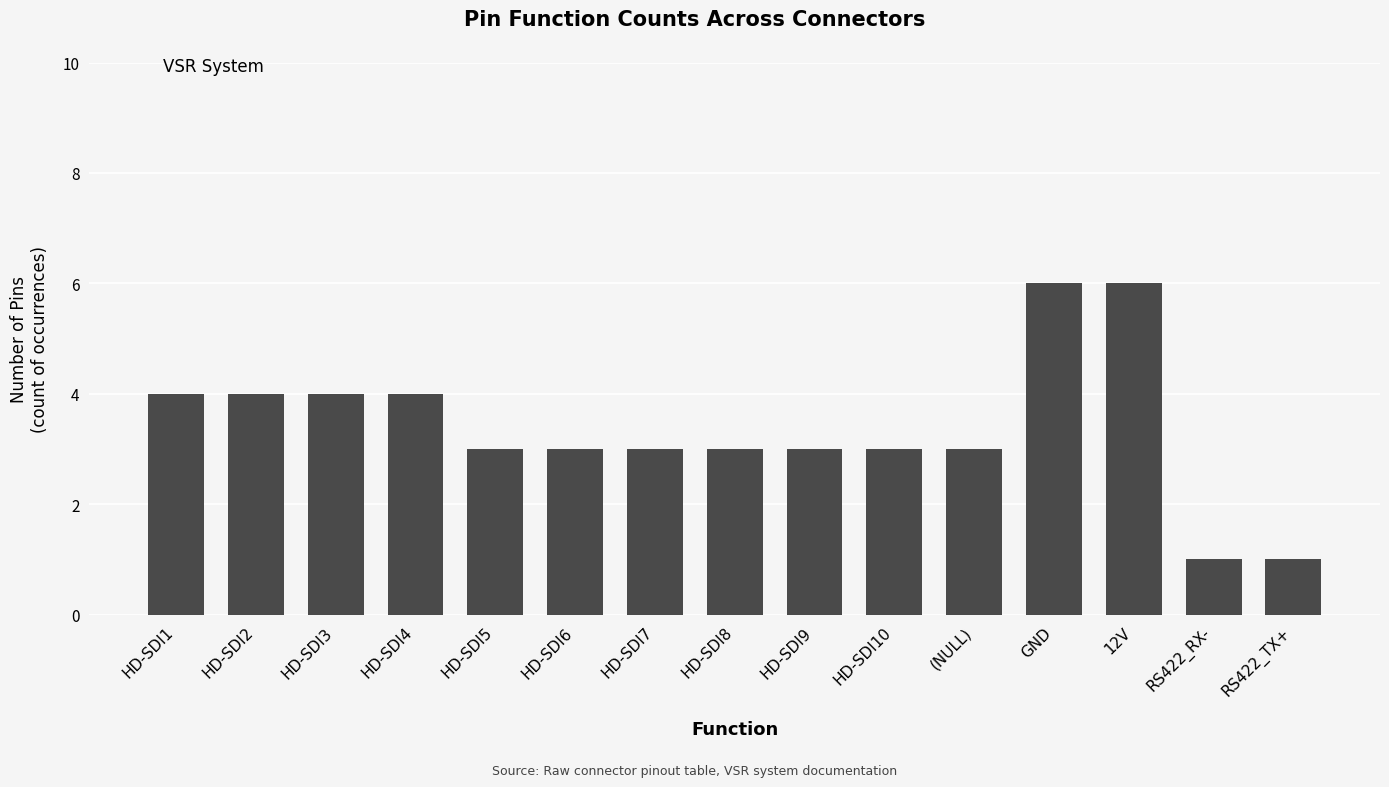

How many bars are there in total?

15